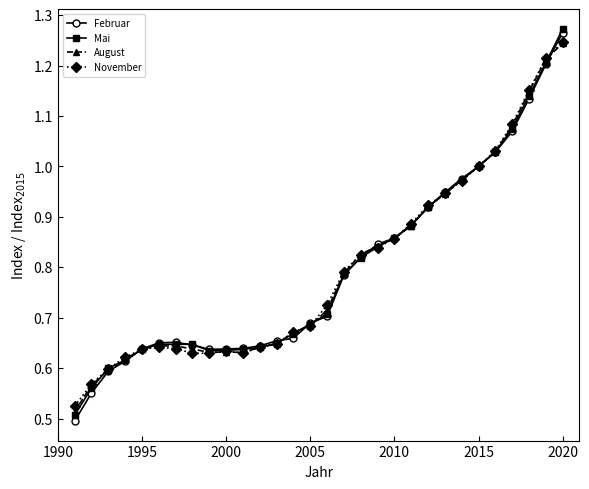

True or false: Februar has more than 0 points higher than both neighbors.

True